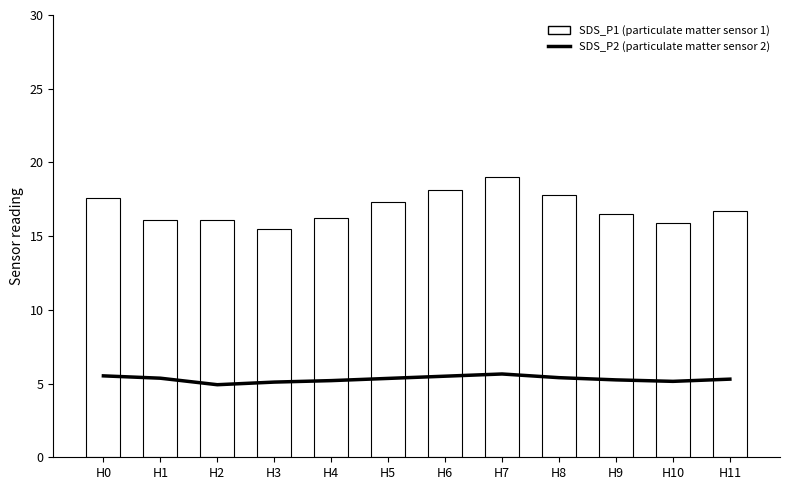

At which label does SDS_P1 (particulate matter sensor 1) reach its peak?

H7